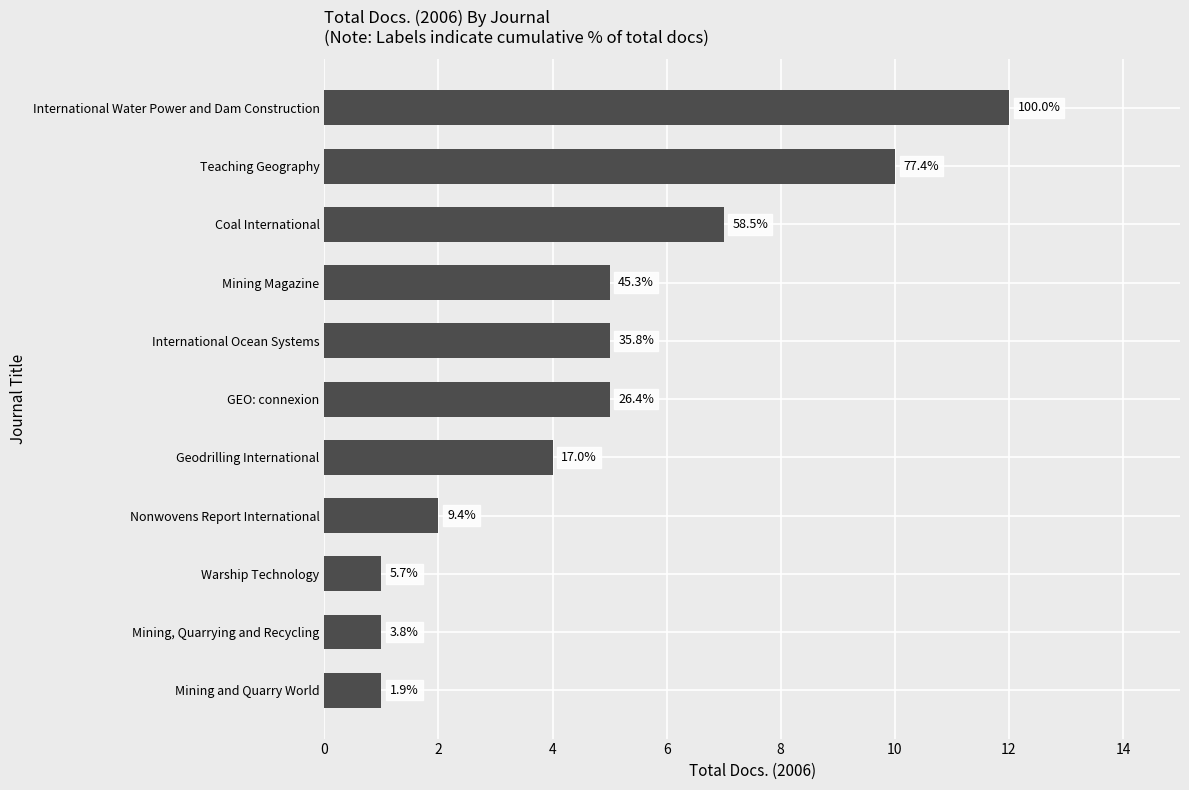

Does the chart contain stacked bars?

No